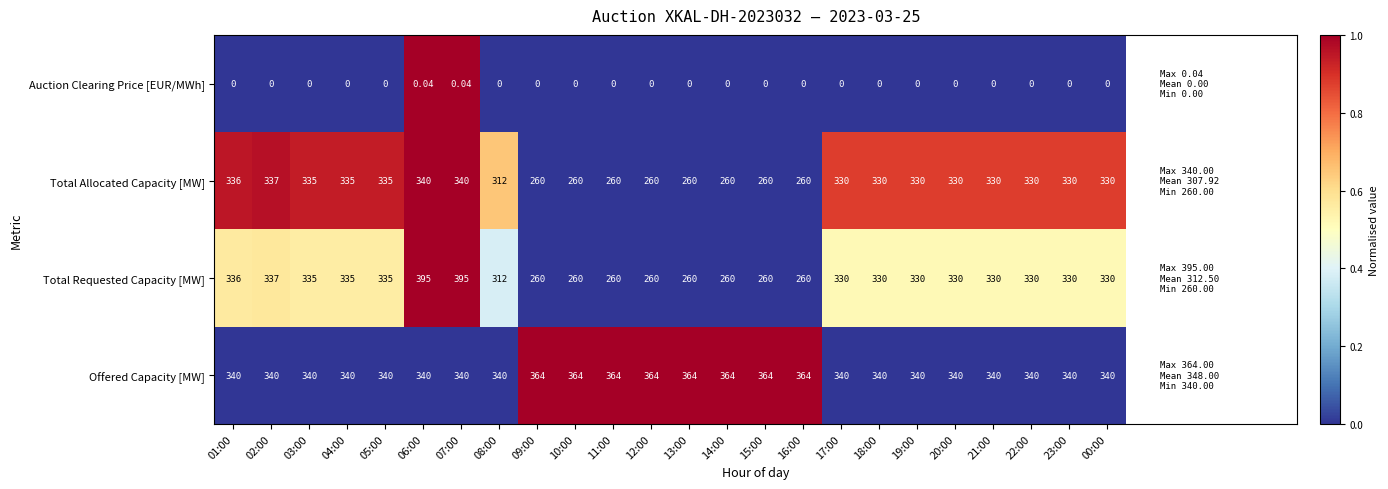

Is the value of Offered Capacity [MW] at 17:00 greater than the value of Total Allocated Capacity [MW] at 10:00?

Yes